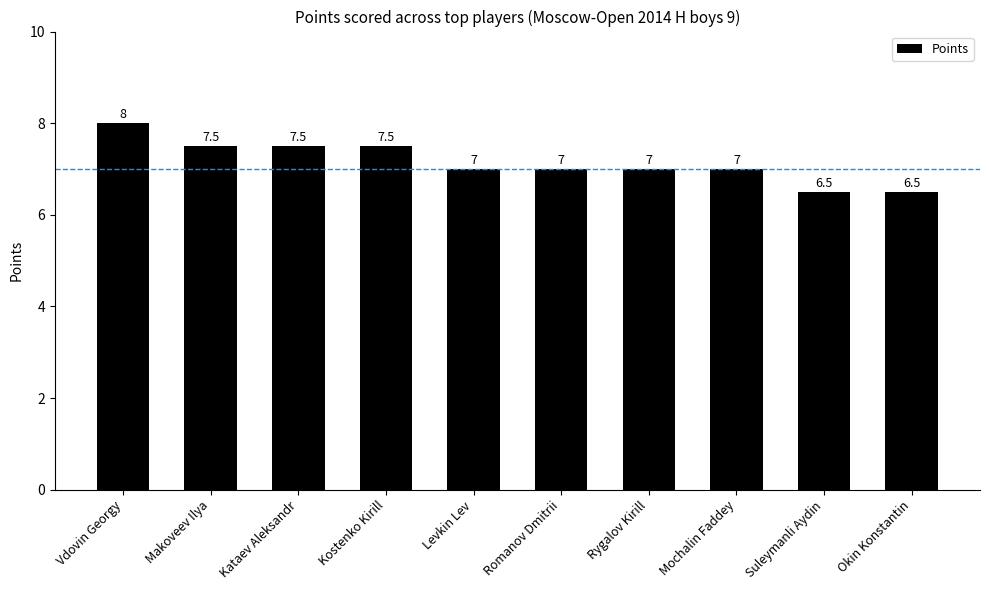

What is the sum of the values at Okin Konstantin and Kataev Aleksandr?

14.0